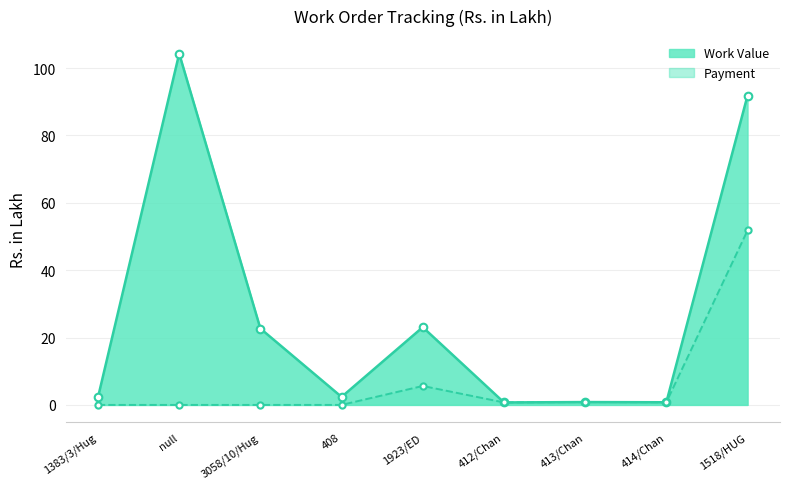

Which series has the largest total across all categories?

Work Value